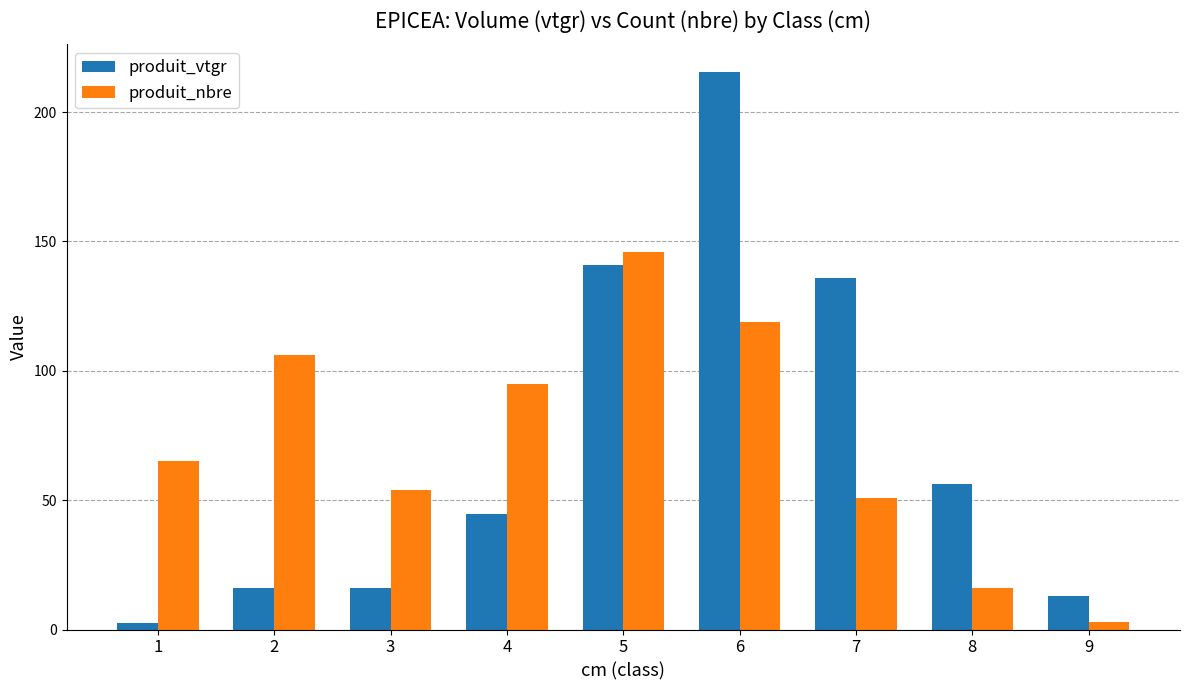

Which series has the widest spread of values?

produit_vtgr